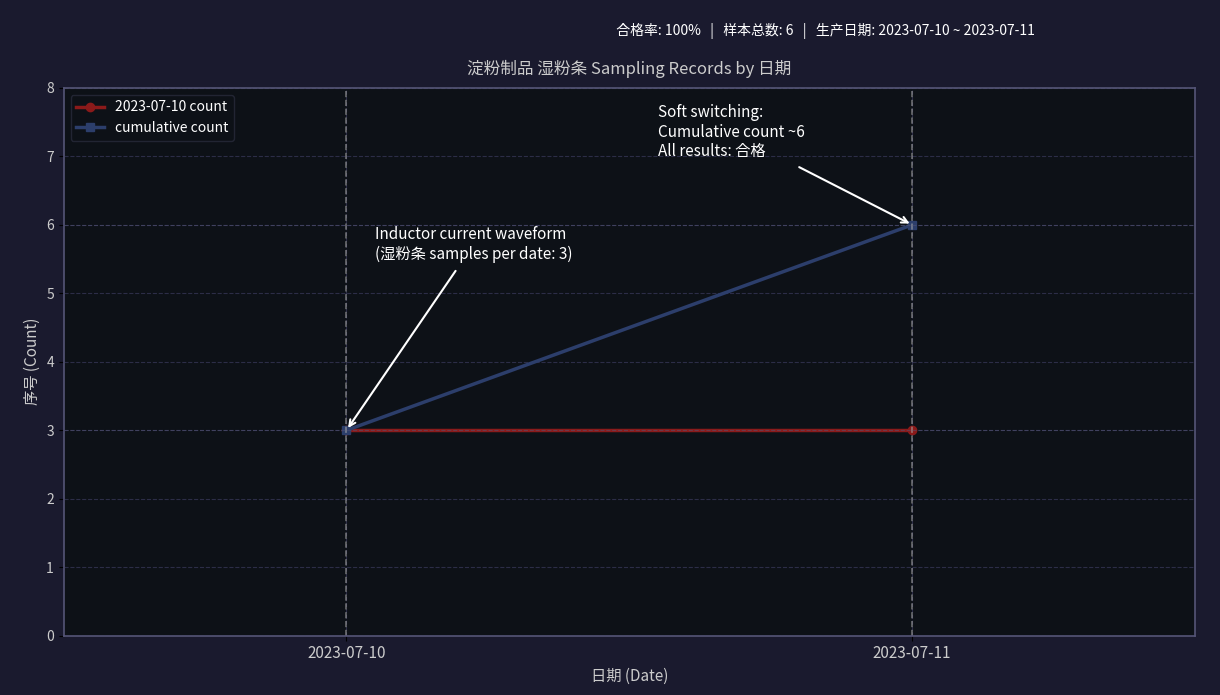

The value of 2023-07-10 count at 2023-07-11 is 1. True or false?

False